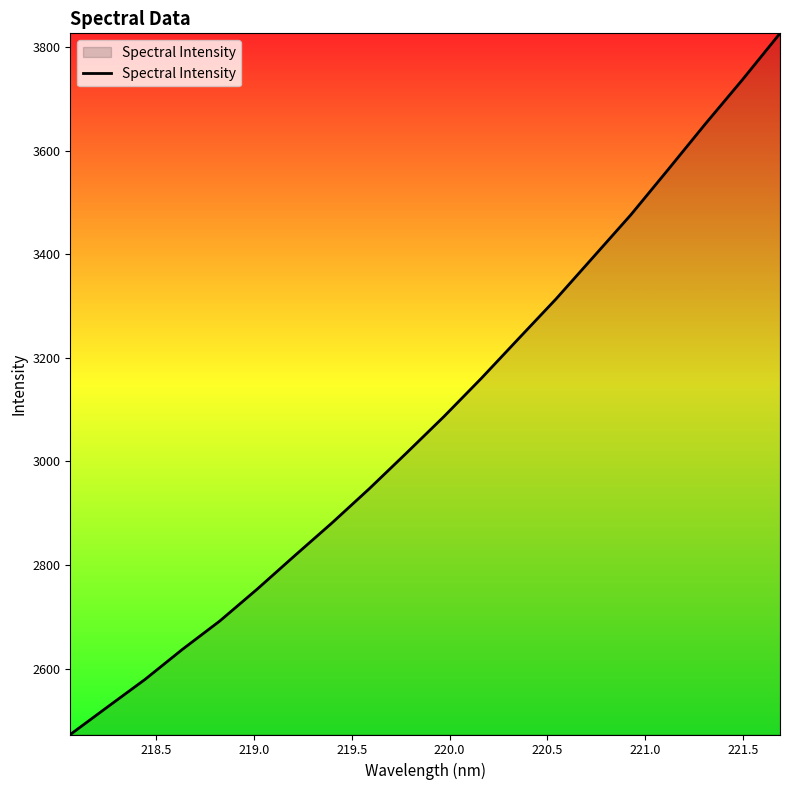

Count the number of values greater than 3086.

10